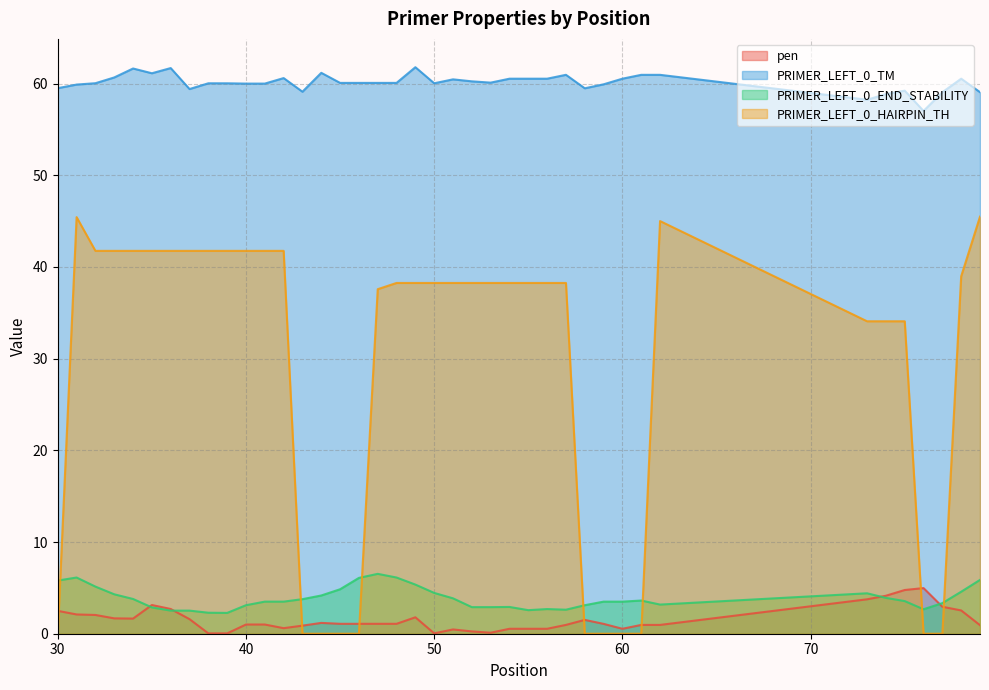

How many intersections are there between PRIMER_LEFT_0_END_STABILITY and pen?

4